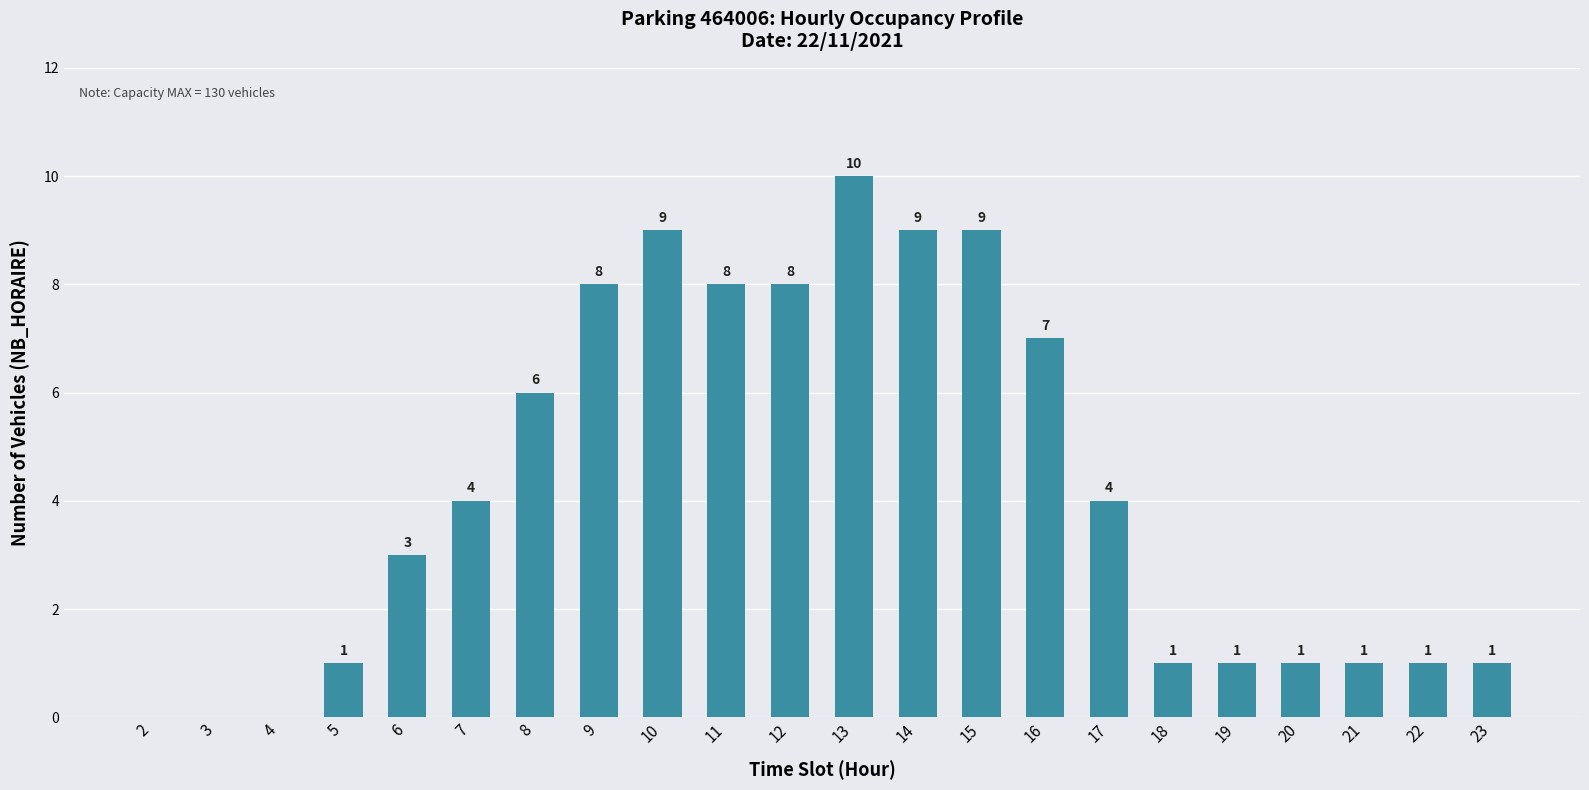

Reading right to left, what are all the values shown in this chart?

1	1	1	1	1	1	4	7	9	9	10	8	8	9	8	6	4	3	1	0	0	0